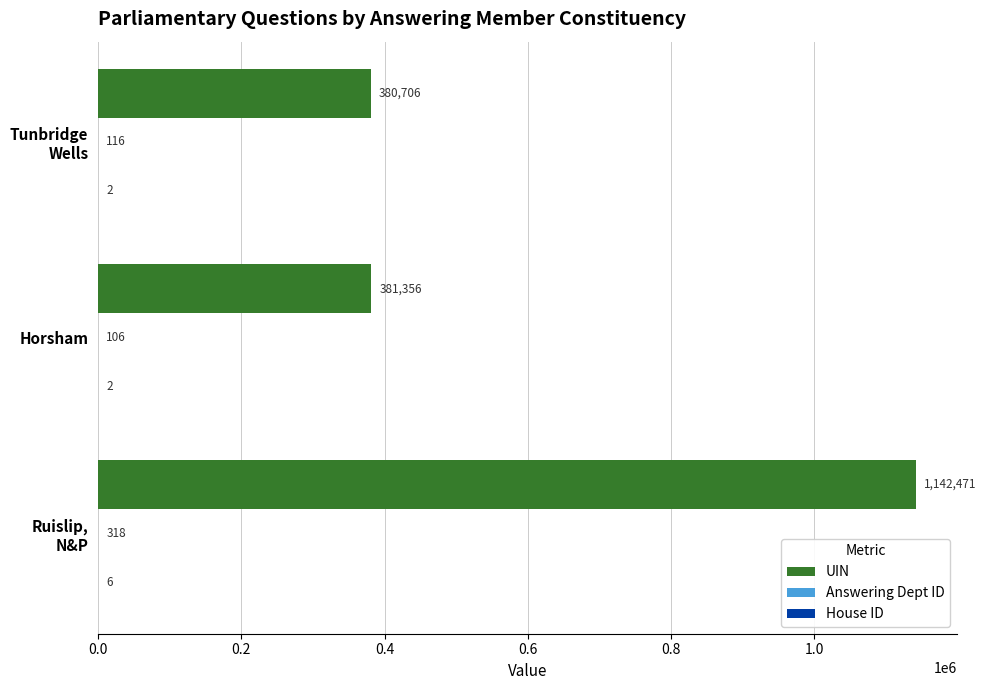

What is the greatest value displayed?

1142471